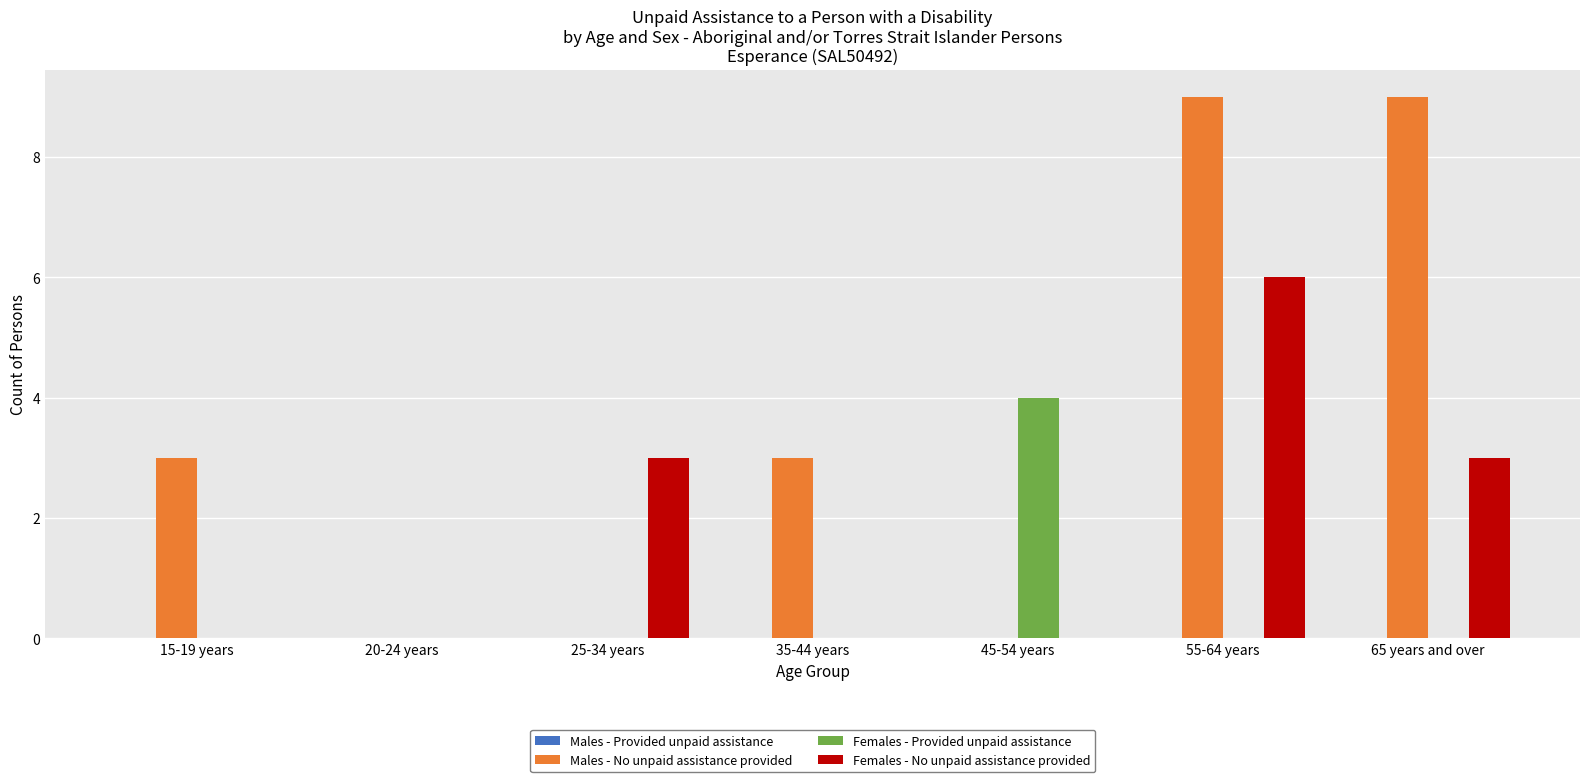

Which series has the widest spread of values?

Males - No unpaid assistance provided